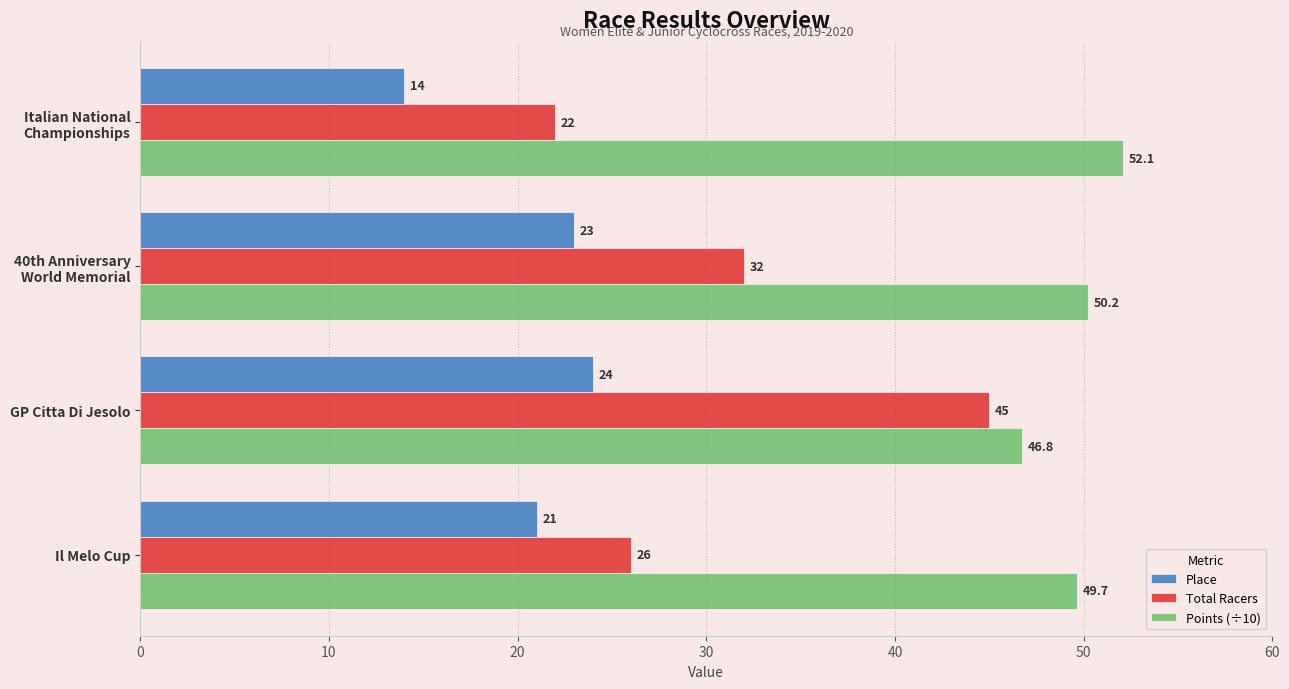

Read the Place value at Il Melo Cup.

21.0